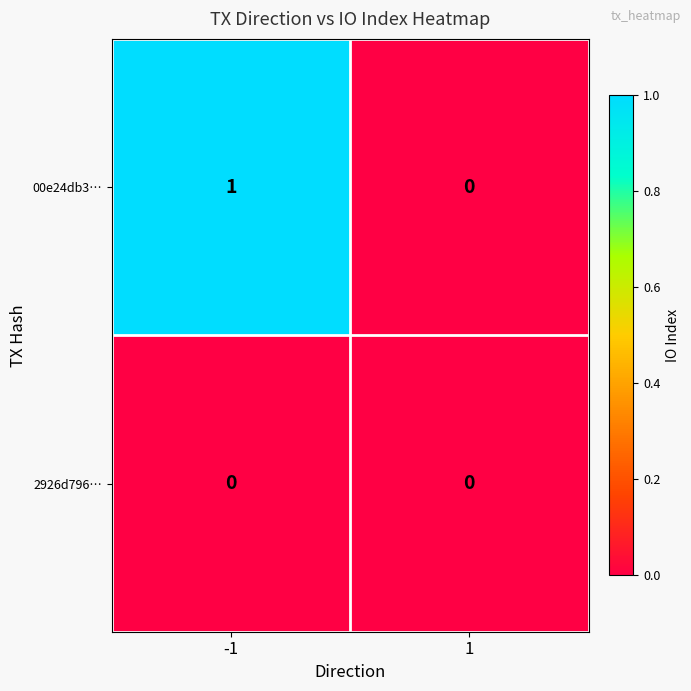

List the series in order of their overall mean, lowest first.

2926d796…, 00e24db3…